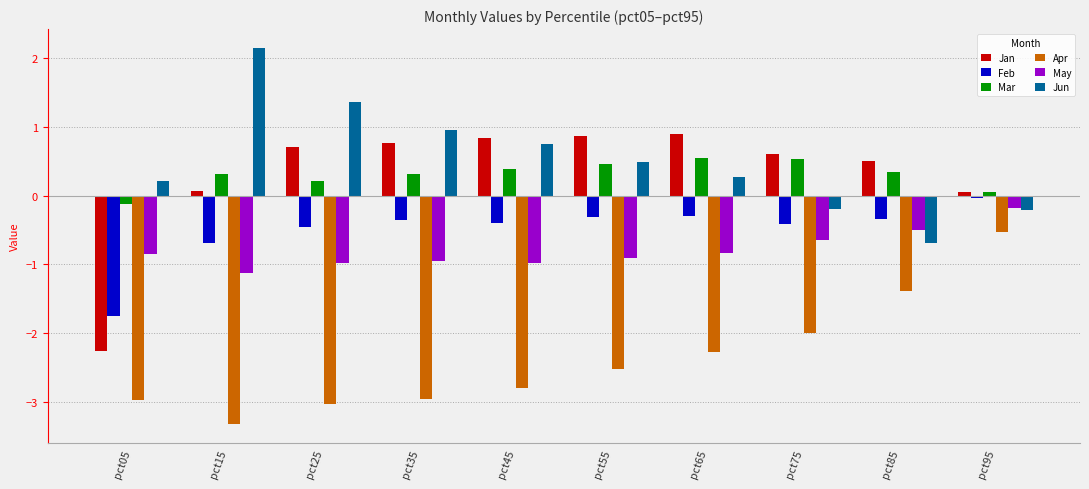

Between pct25 and pct55, which series saw the biggest shift?

Jun